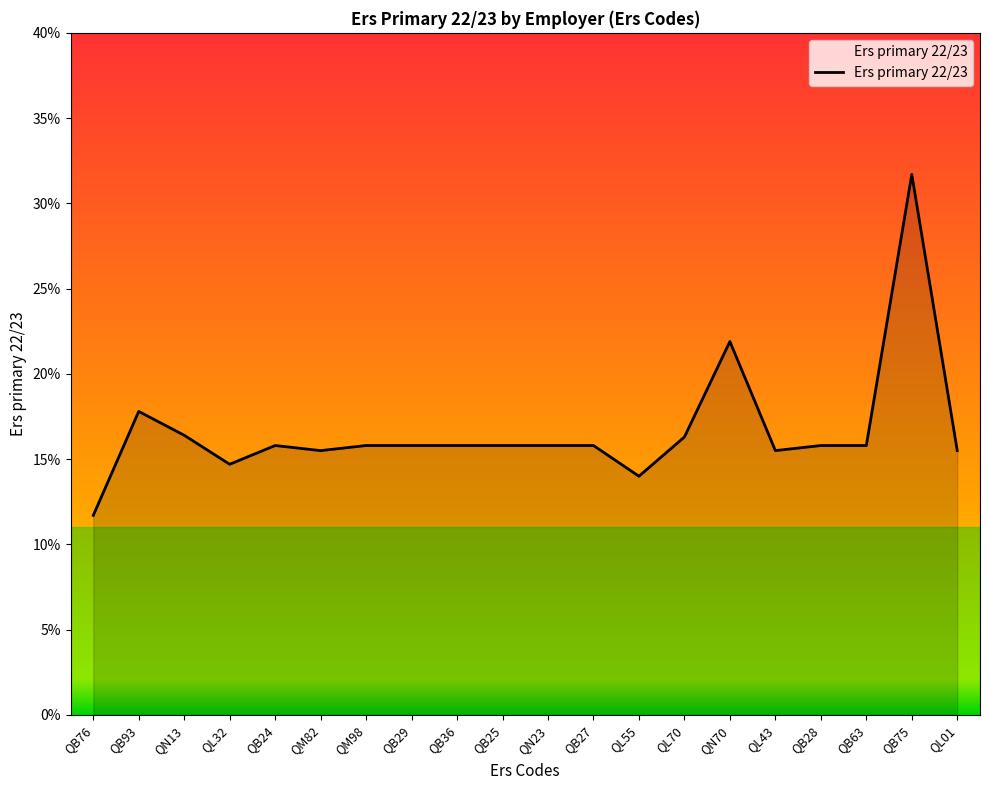

What is the average value?

0.2